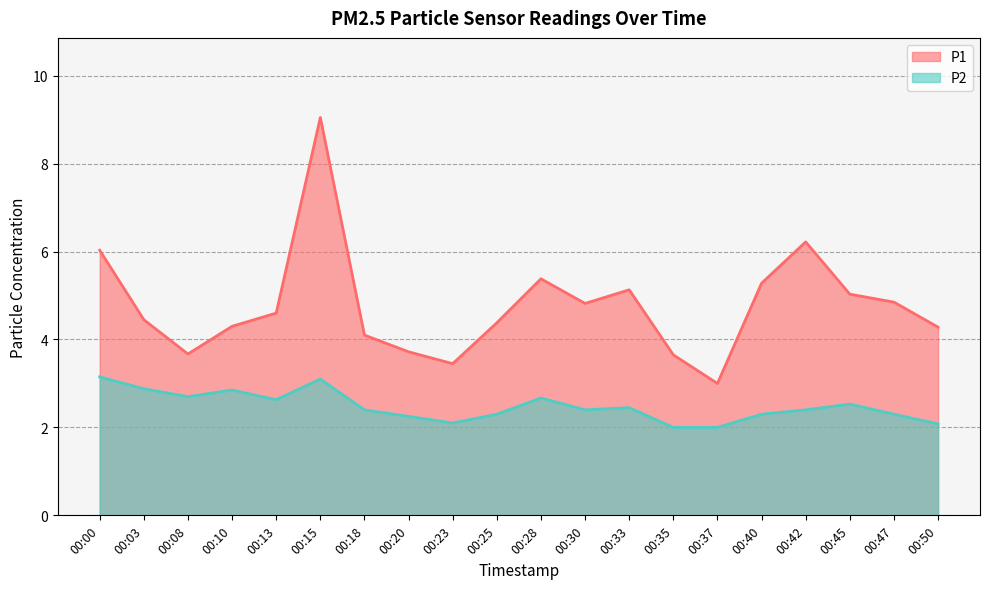

In P1, how many points are lower than both neighbors (excluding endpoints)?

4